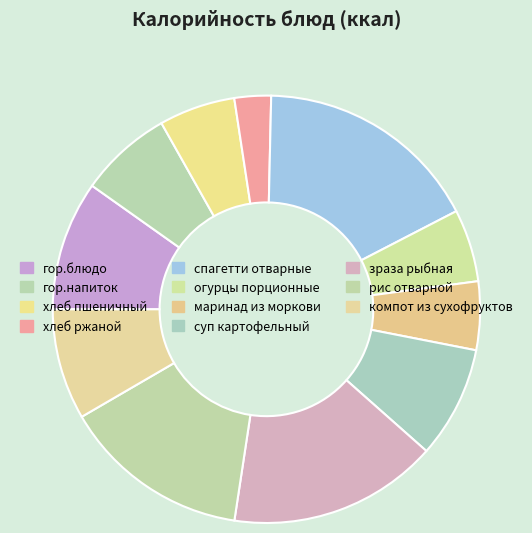

What is the change in value from спагетти отварные to огурцы порционные?

-151.7